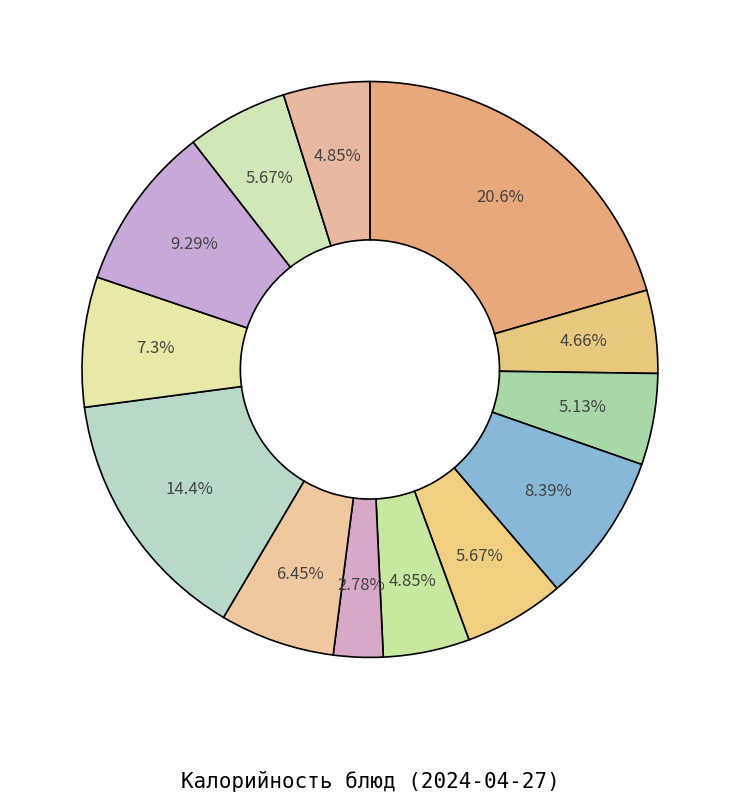

Rank the categories by value from highest to lowest.

каша манная молочная жидкая, Фрикадельки из кур, компот из плодов или ягод сушеных, сыр порционный, Капуста тушеная, борщ из свежей капусты с картофелем, Хлеб обогащенный (завтрак), Хлеб обогащенный (обед), масло порциями, Хлеб Бородинский (завтрак), Хлеб Бородинский (обед), чай с сахаром, салат из свежей капусты